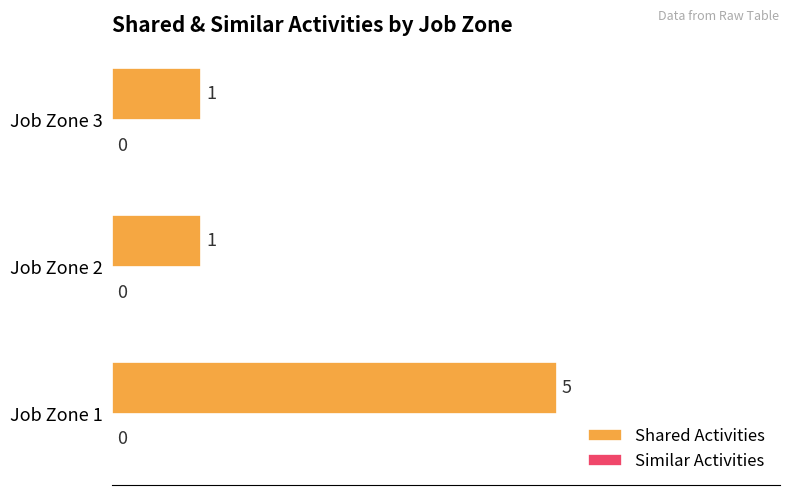

At which category does the chart reach its peak across all series?

Job Zone 1